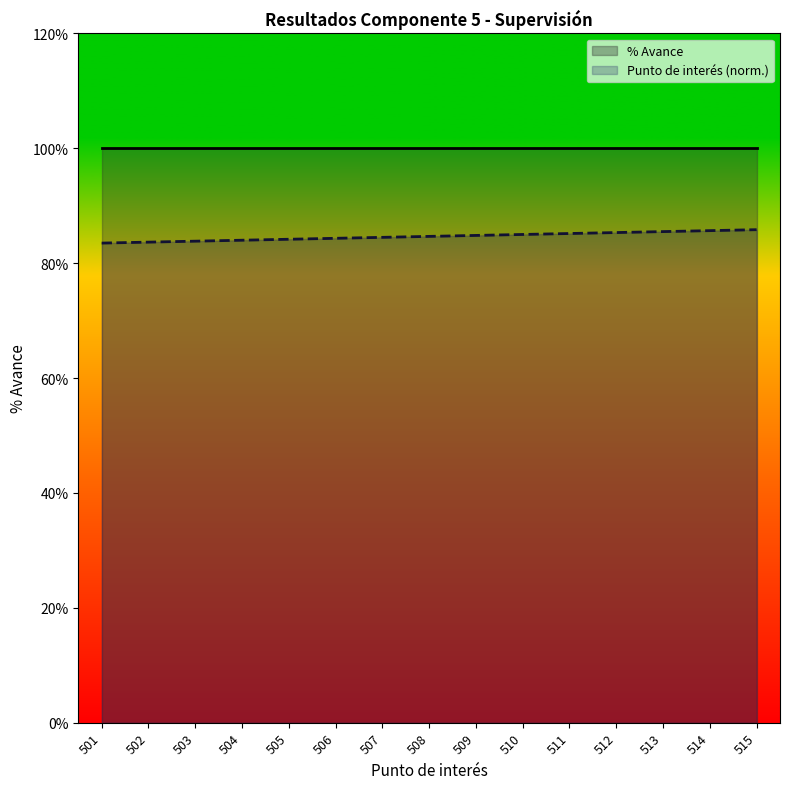

What is the value of the 7th point from the left?

0.8